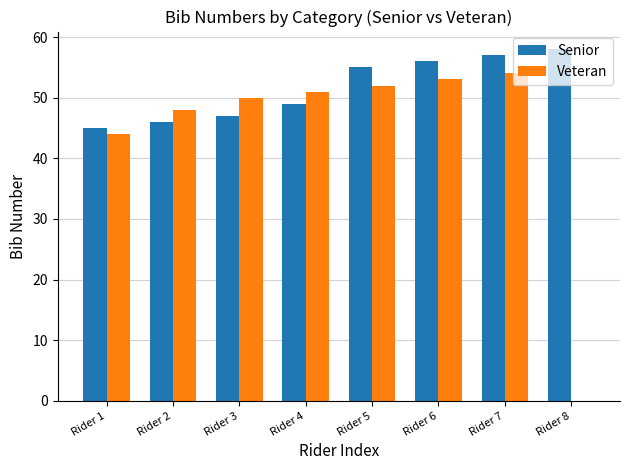

Between Rider 2 and Rider 3, which series saw the biggest shift?

Veteran